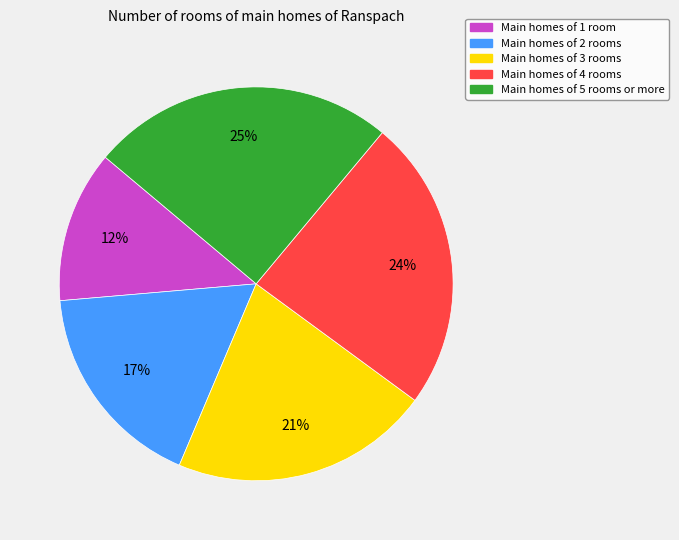

To the nearest percent, what percentage of the pie is Main homes of 3 rooms?

21%